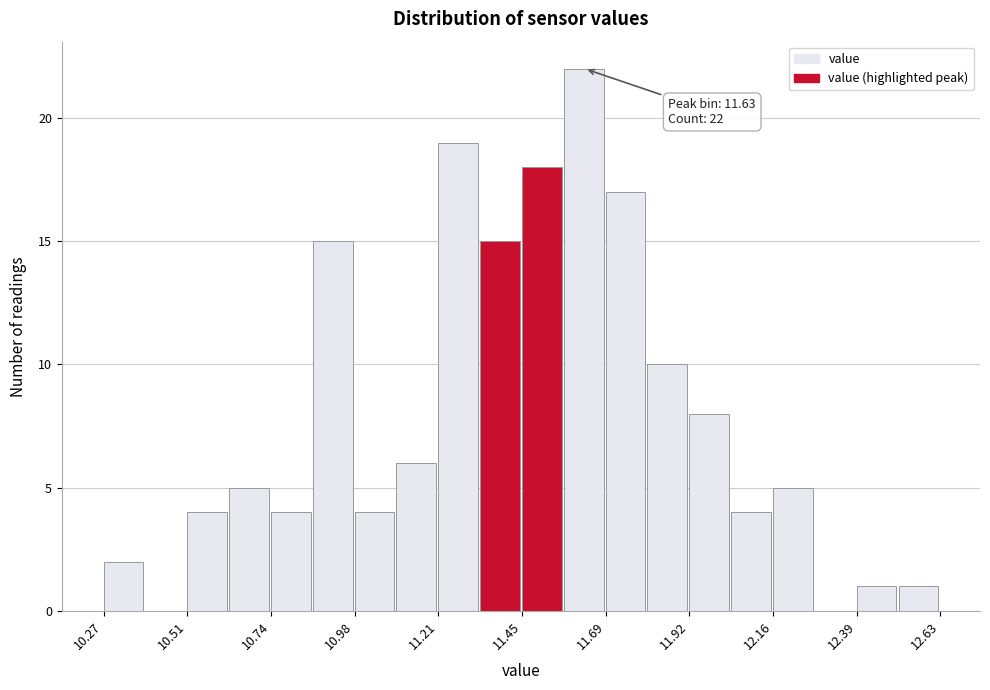

Around what value on the x-axis is the tallest bar? Give the approximate position of its centre, as read against the axis.

11.60